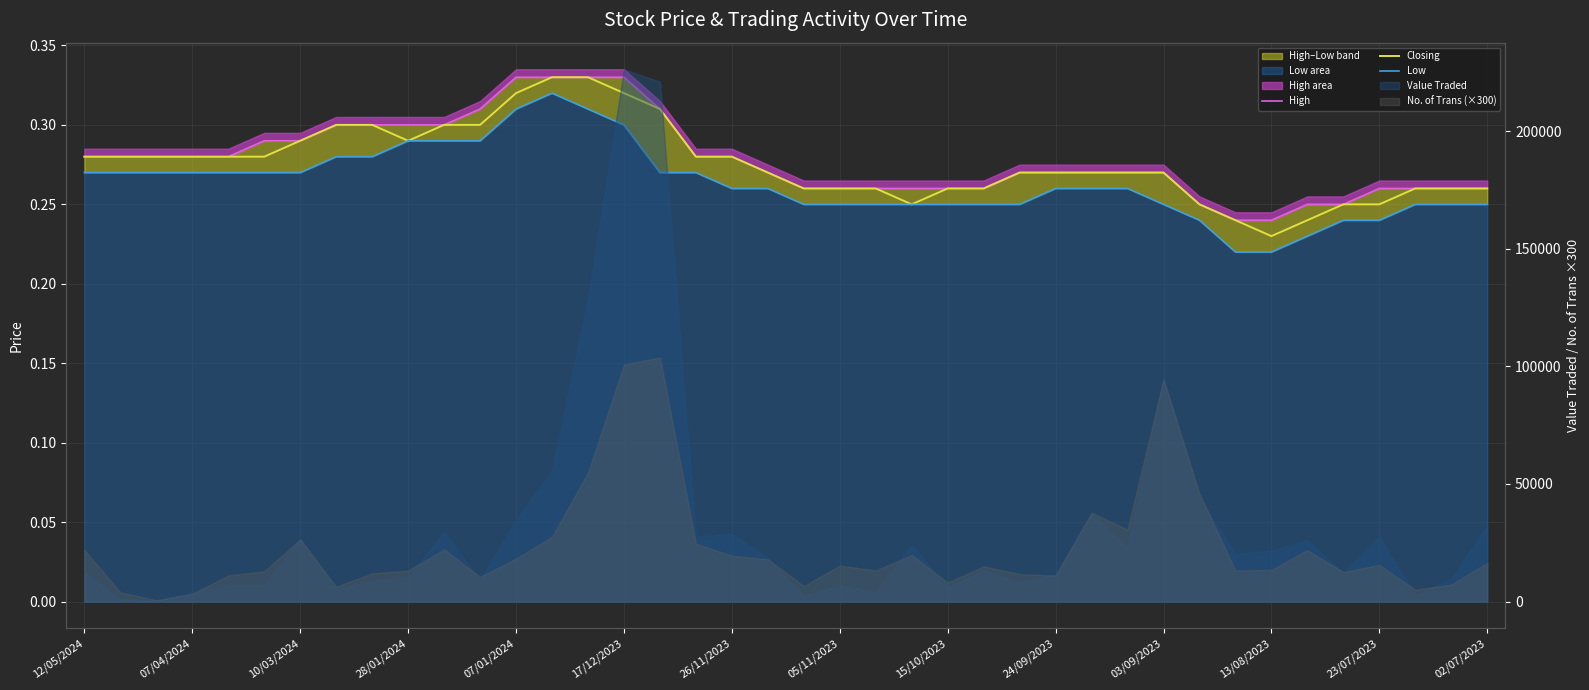

True or false: High and Closing cross at least once.

False